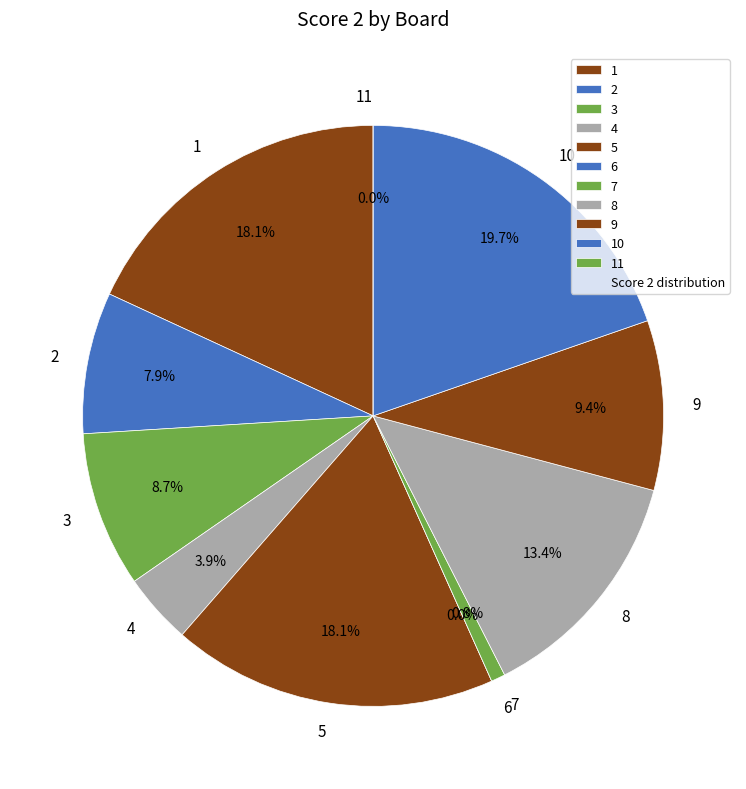

The 6 slice represents 0% of the pie. True or false?

True